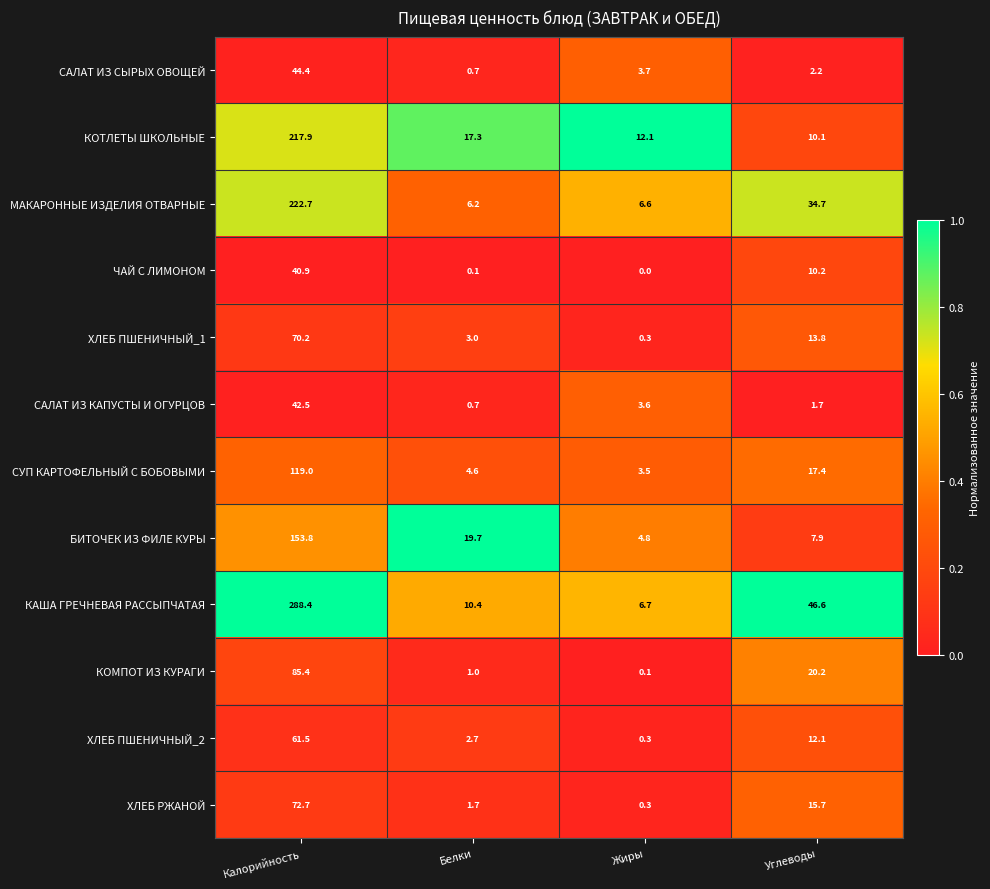

Which label corresponds to the largest value in the chart?

Калорийность